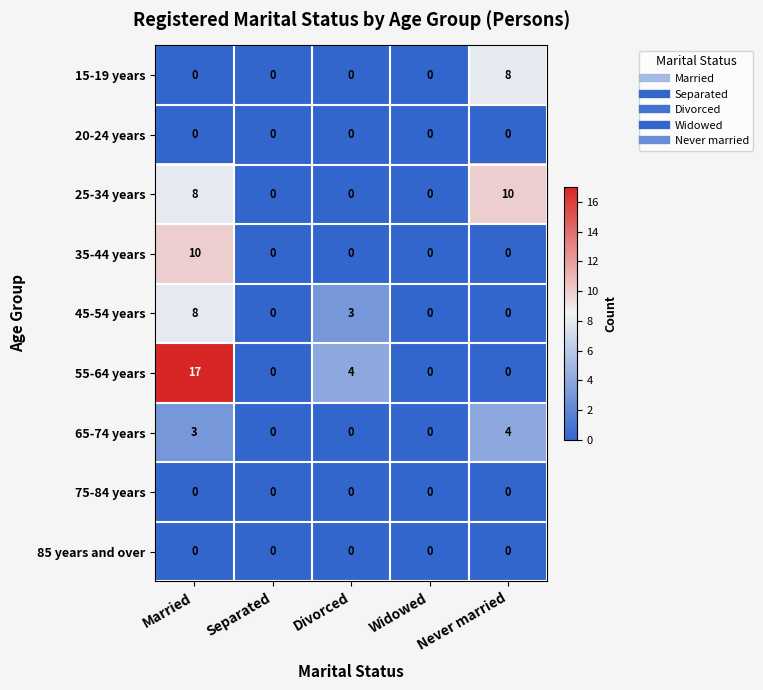

Where is 45-54 years nearest to the value 4?

Divorced